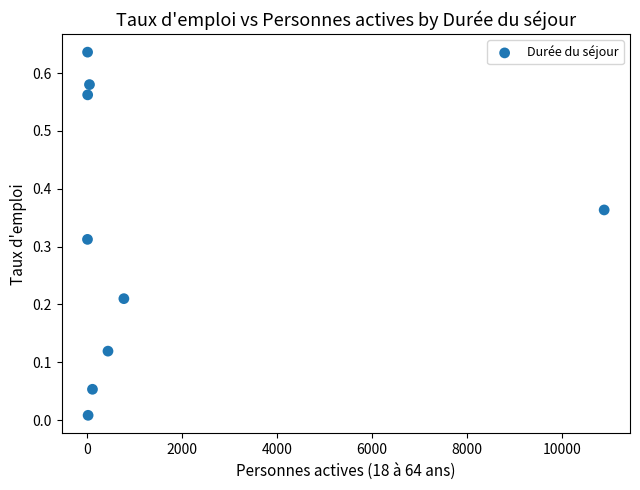

What is the average X value?

1366.8